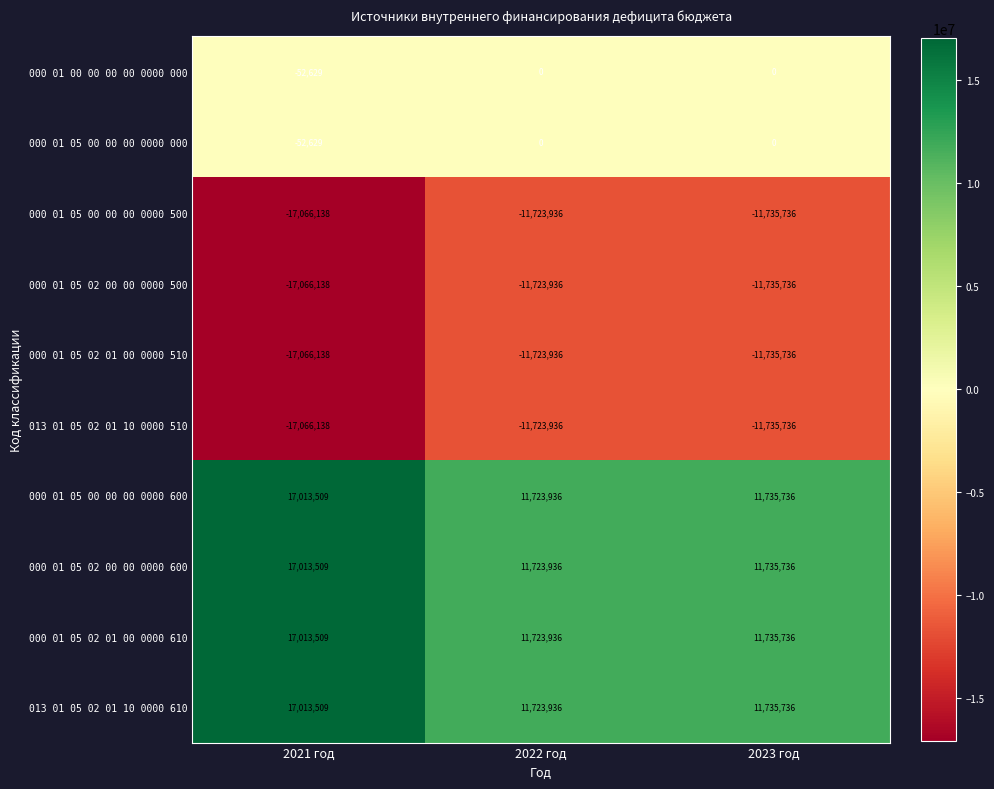

How many data points in 000 01 05 00 00 00 0000 600 are less than 11735736?

1